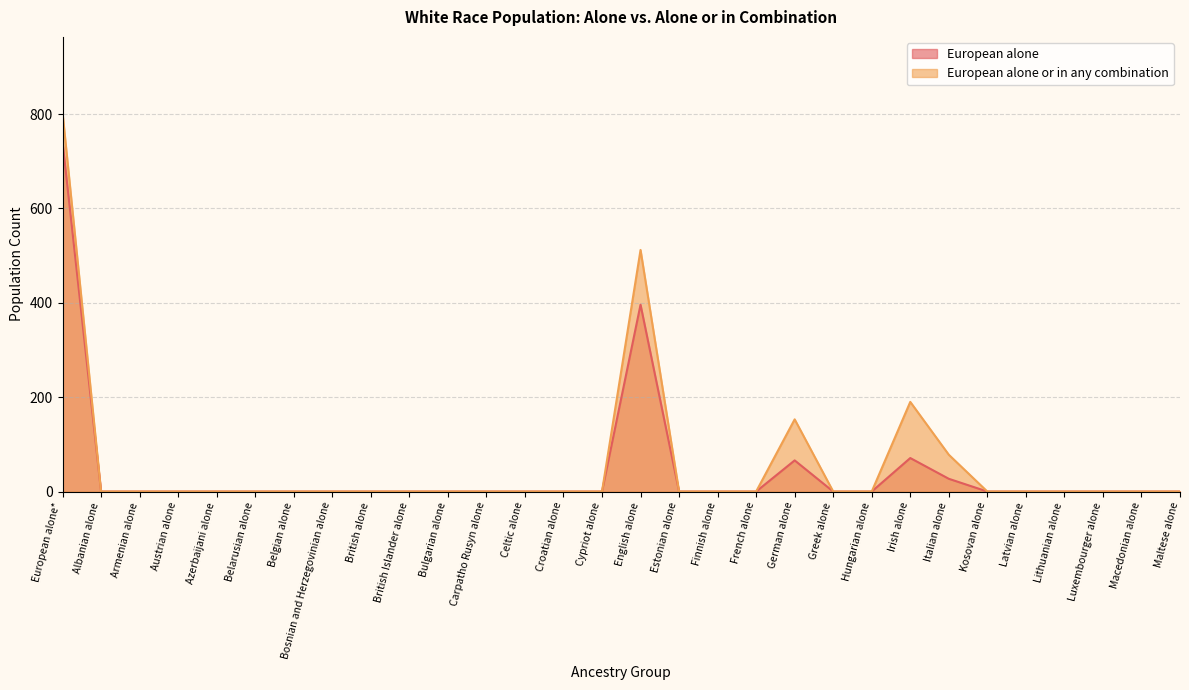

What is the difference between the European alone values at Bulgarian alone and German alone?

66